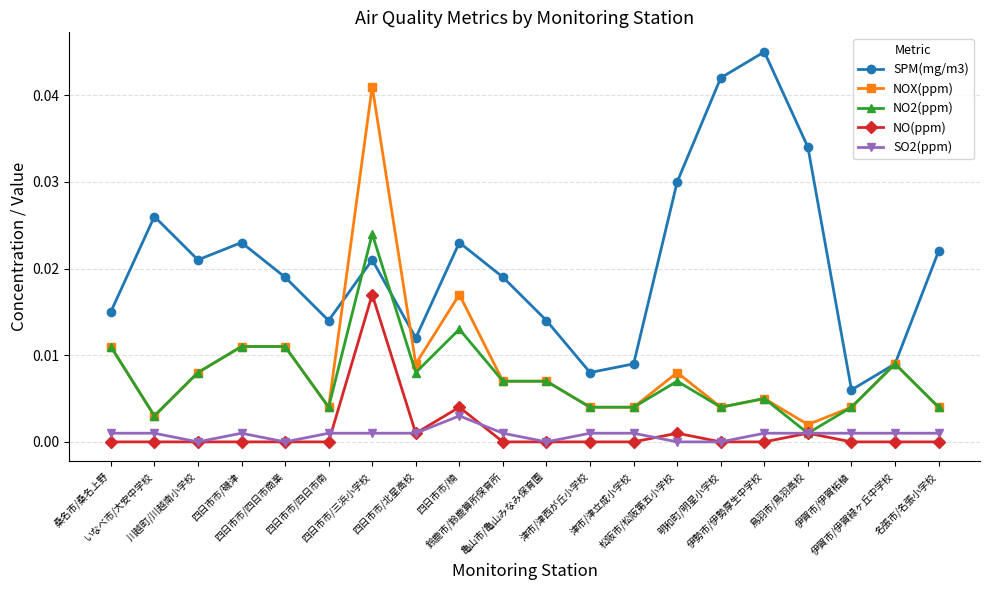

Which series has the largest total across all categories?

SPM(mg/m3)